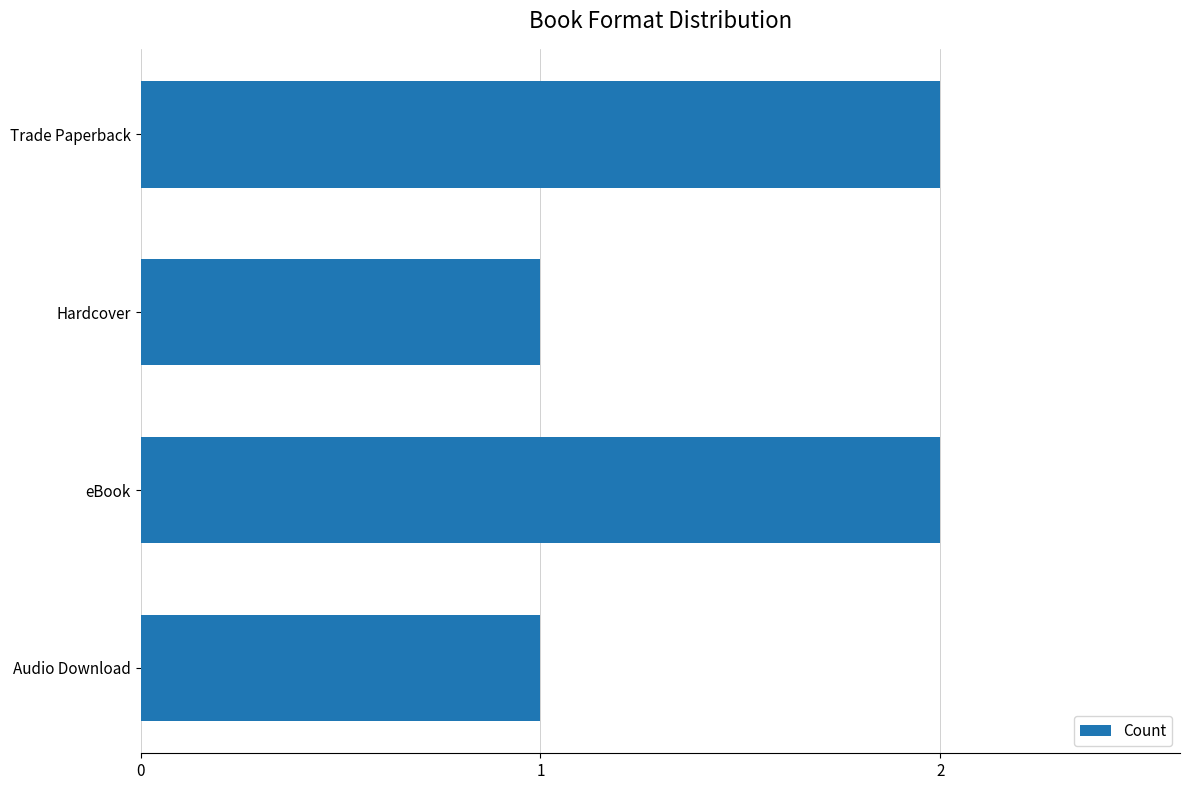

What is the sum of the values at Hardcover and eBook?

3